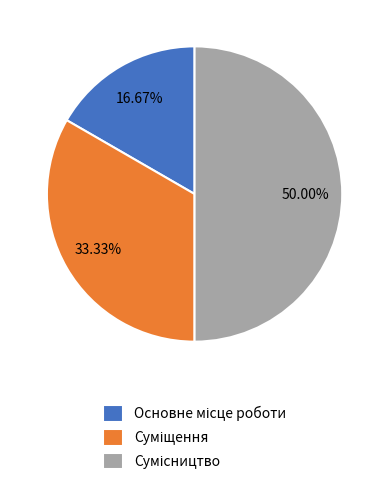

Count the number of slices in the pie.

3